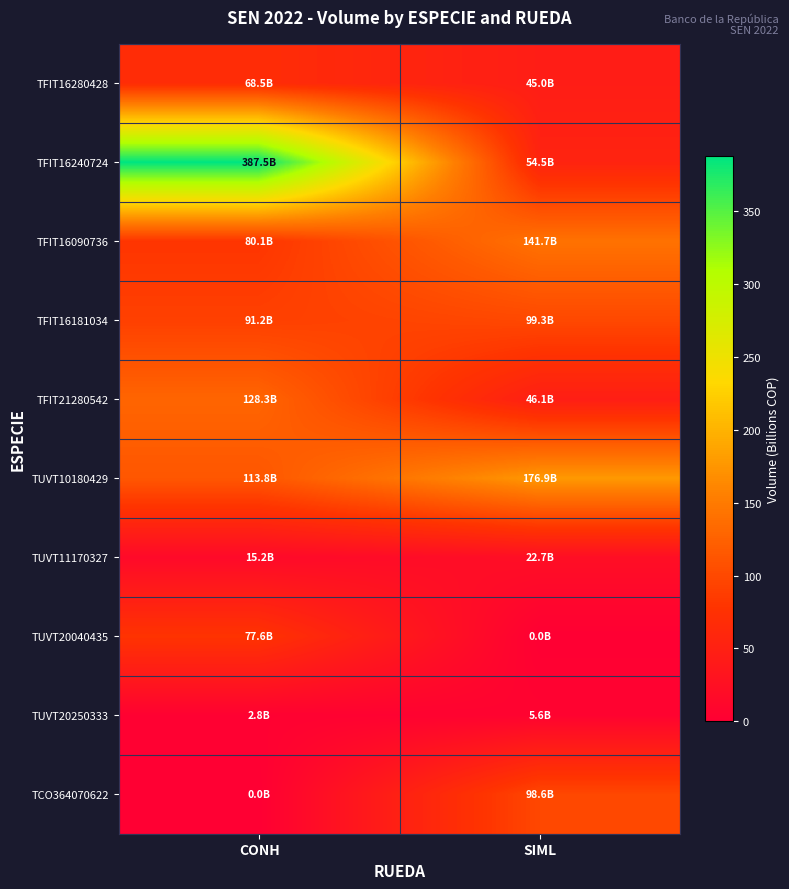

Reading left to right, extract all data points from this chart.

TFIT16280428: CONH=68.5	SIML=45.0
TFIT16240724: CONH=387.5	SIML=54.5
TFIT16090736: CONH=80.1	SIML=141.7
TFIT16181034: CONH=91.2	SIML=99.3
TFIT21280542: CONH=128.3	SIML=46.1
TUVT10180429: CONH=113.8	SIML=176.9
TUVT11170327: CONH=15.2	SIML=22.7
TUVT20040435: CONH=77.6	SIML=0.0
TUVT20250333: CONH=2.8	SIML=5.6
TCO364070622: CONH=0.0	SIML=98.6